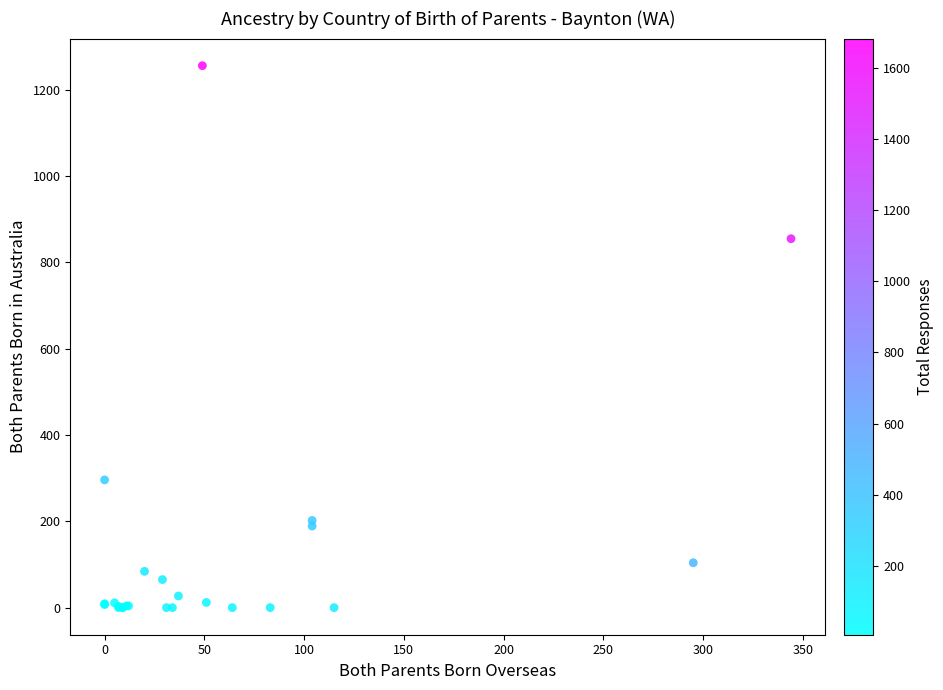

What Y value in the scatter plot is closest to 628?

855